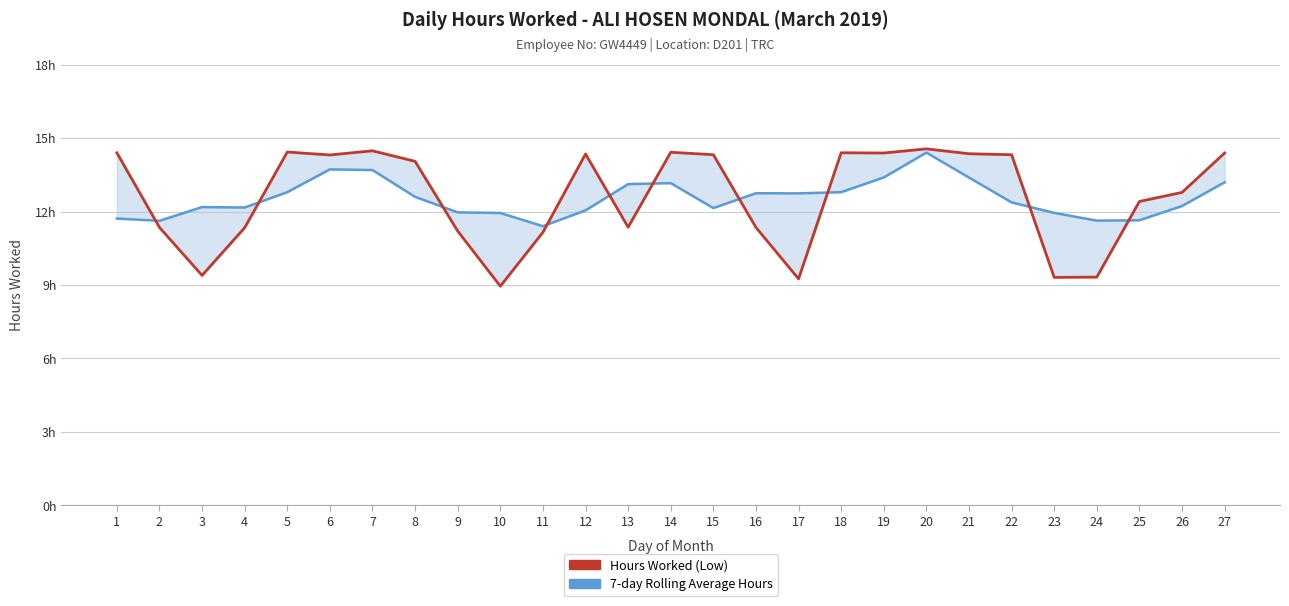

At how many categories does at least one series exceed 9?

27